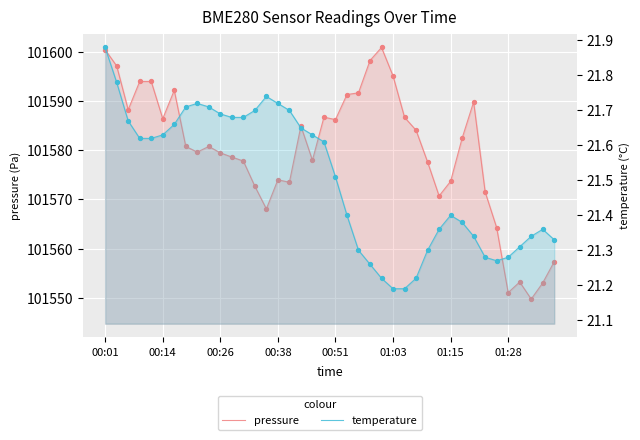

What are all the series names shown in the legend?

pressure, temperature